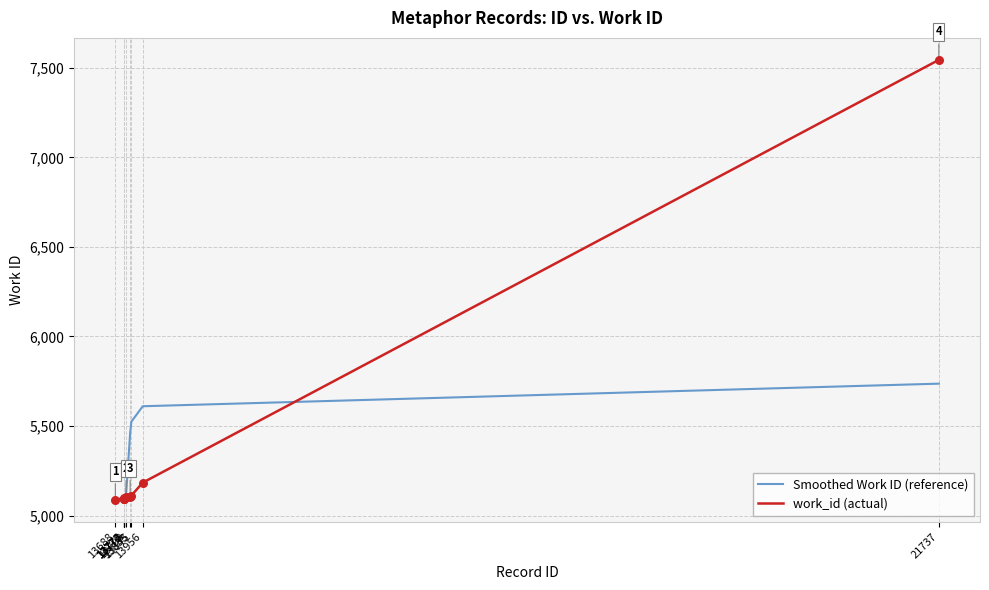

What are all the series names shown in the legend?

Smoothed Work ID (reference), work_id (actual)